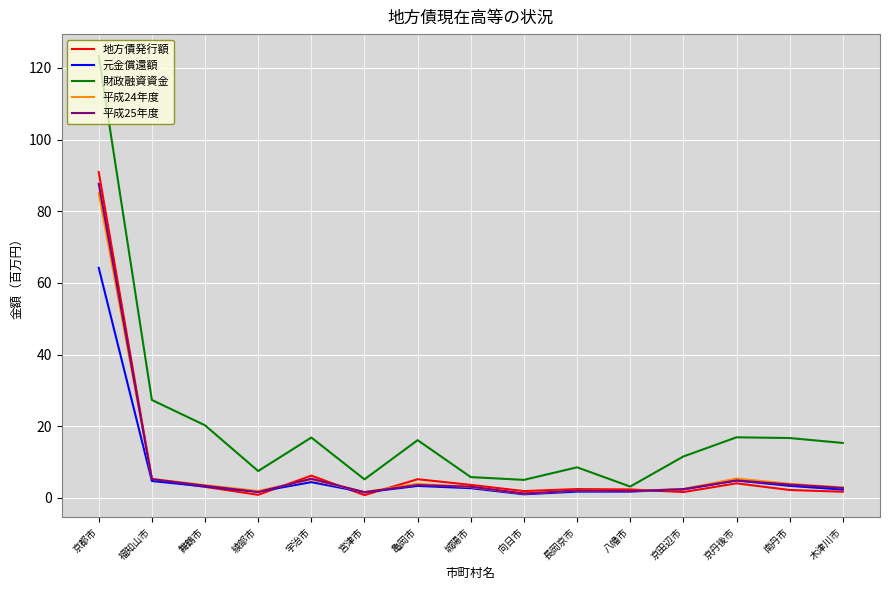

At how many categories does at least one series exceed 123?

1